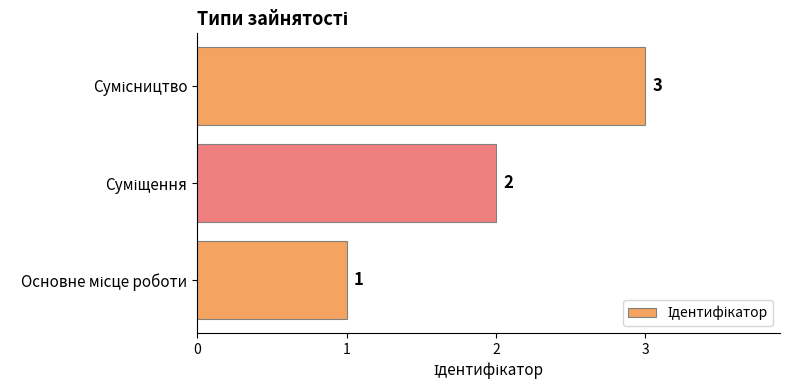

What is the greatest value displayed?

3